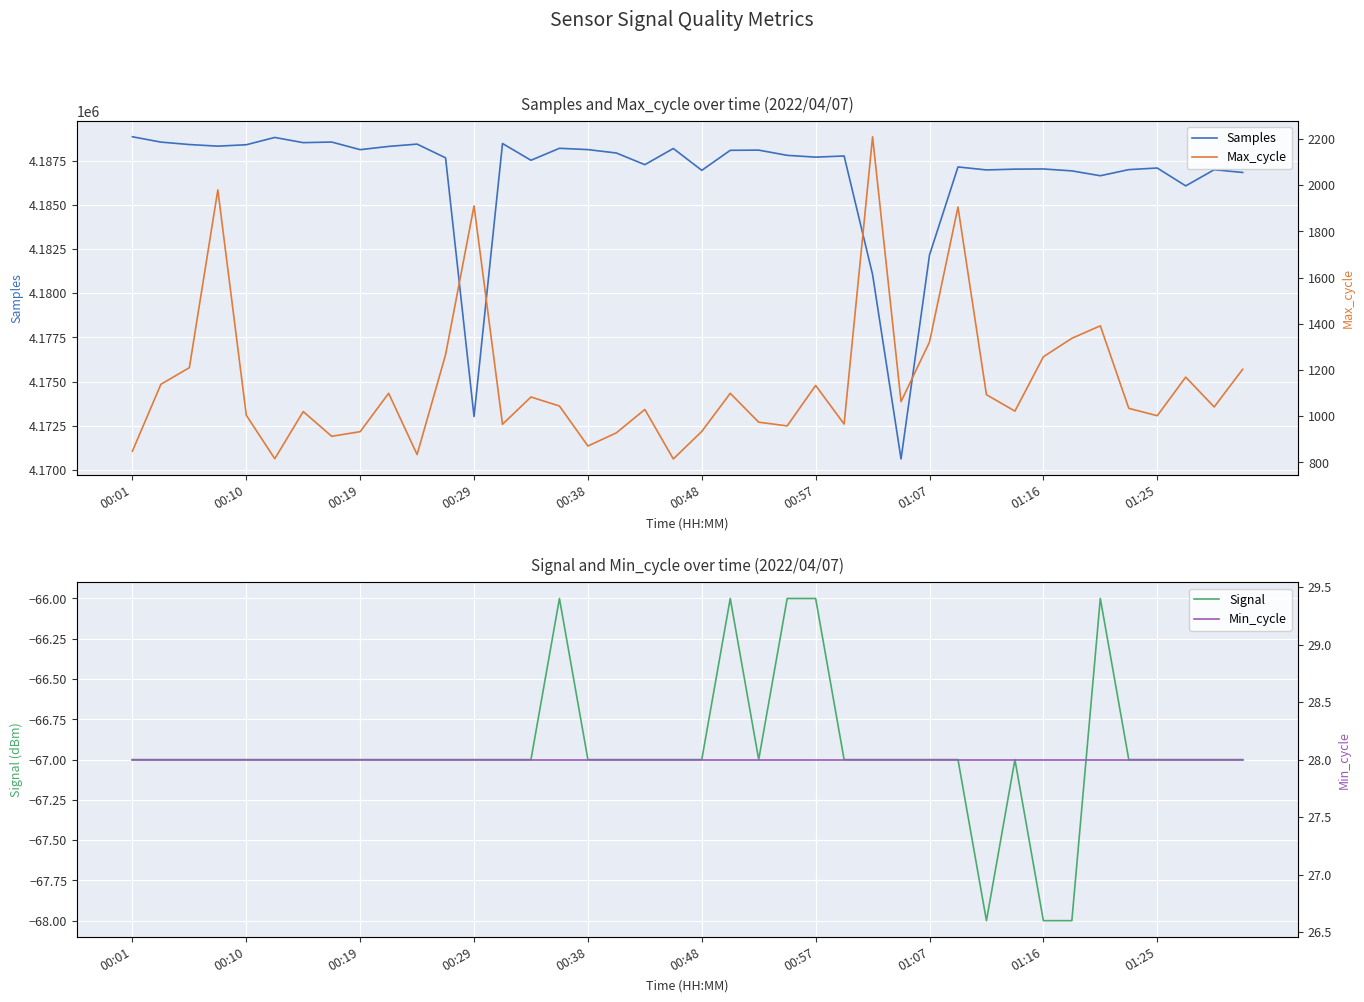

Which category has the highest value across all series?

00:01